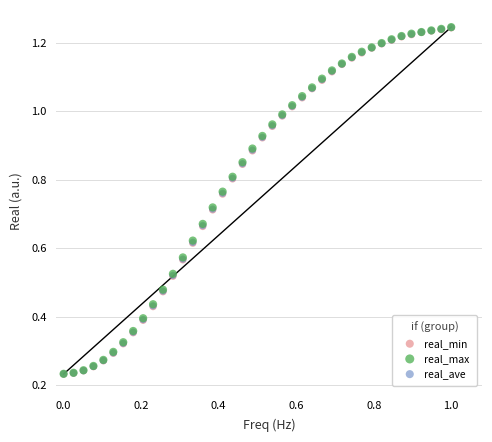

What are all the series names shown in the legend?

real_min, real_max, real_ave